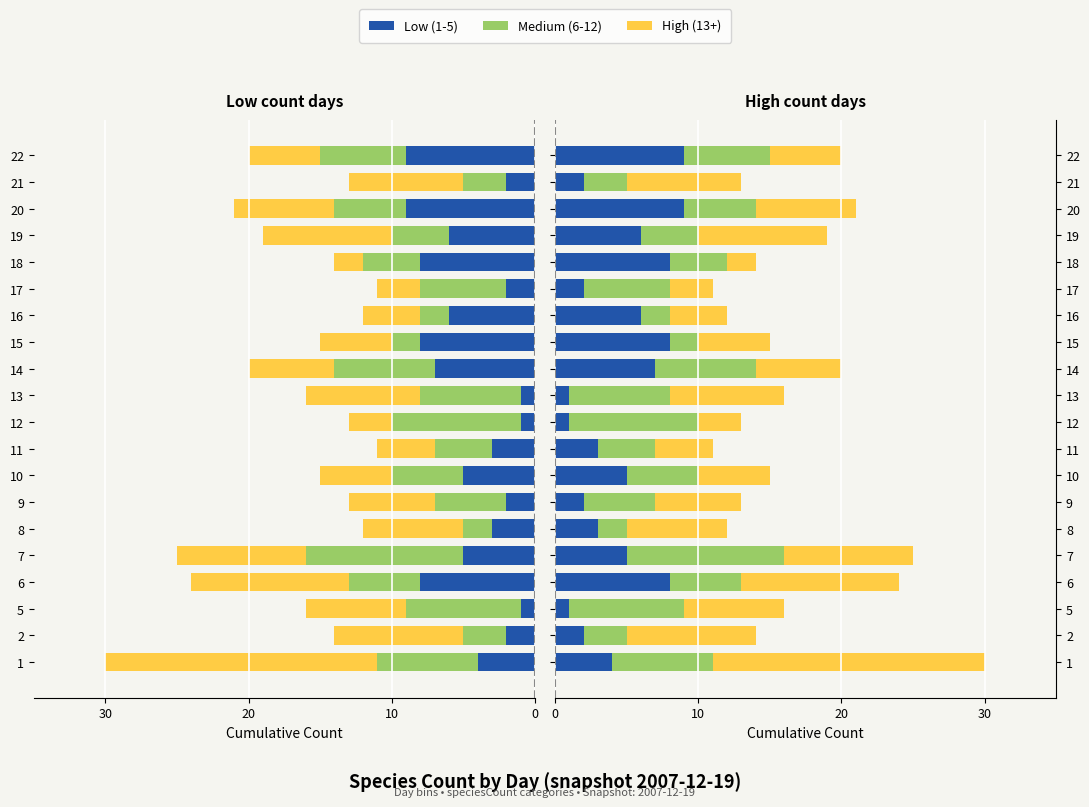

Is the value of Low (1-5) at 10 greater than the value of High (13+) at 9?

No